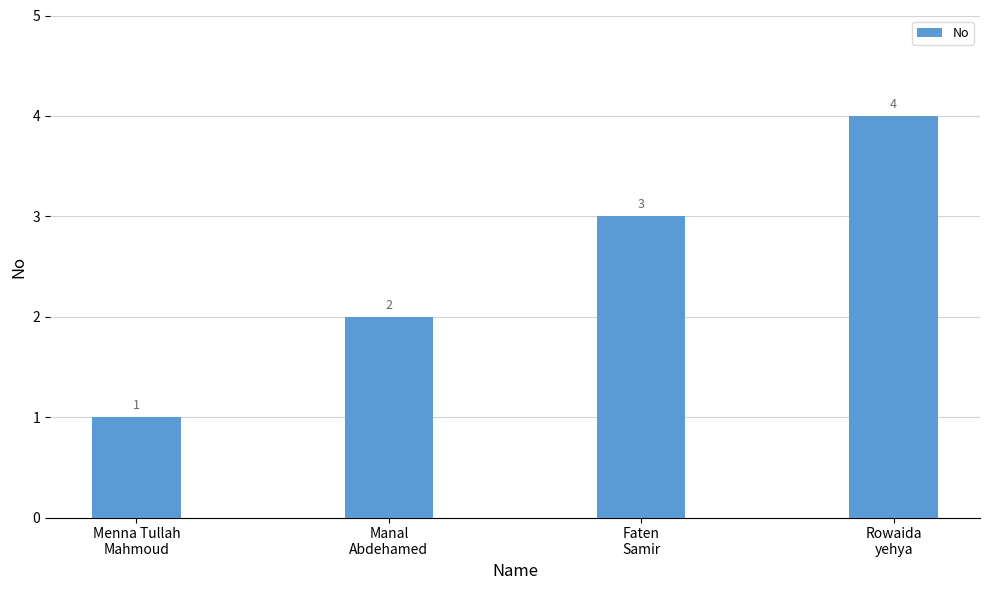

Which label corresponds to the largest value in the chart?

Rowaida
yehya